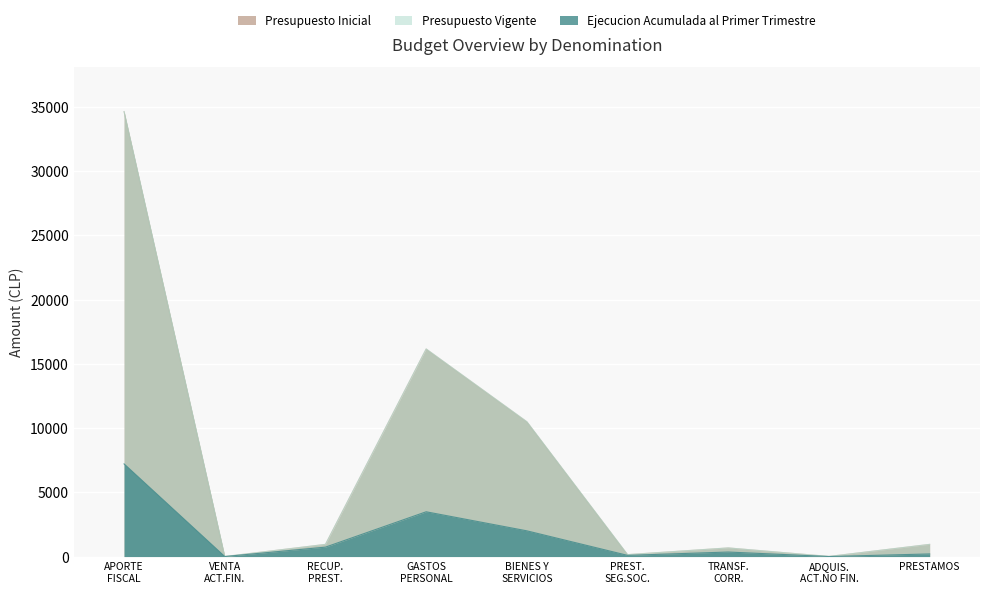

What is the greatest value displayed?

34620